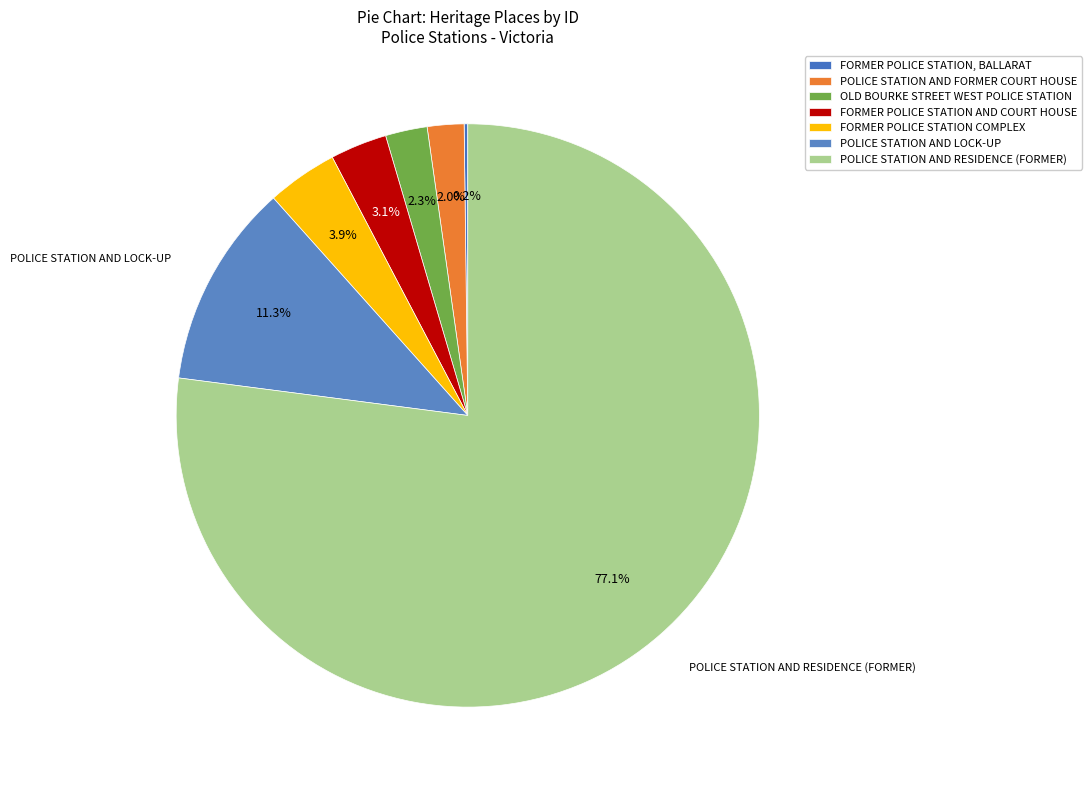

How many slices are in this pie chart?

7